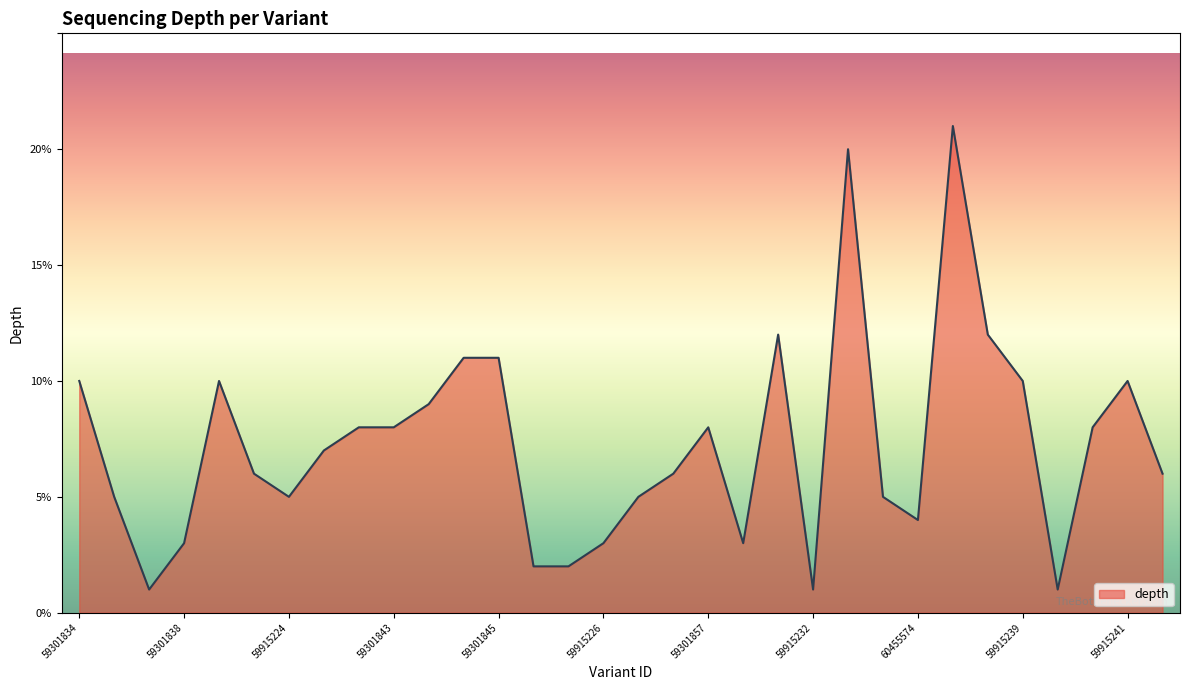

What is the greatest value displayed?

21